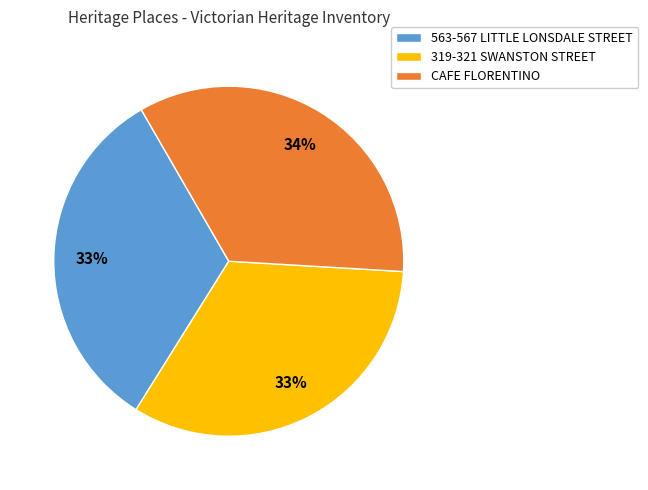

How many segments does this pie chart have?

3